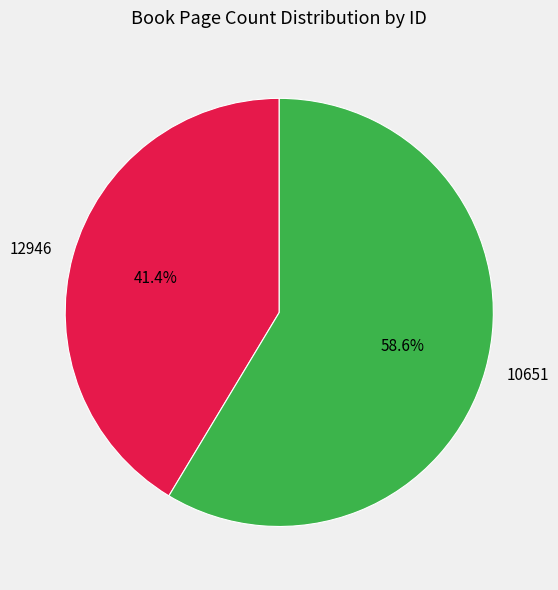

What percentage is NOT represented by 10651?

41.4%